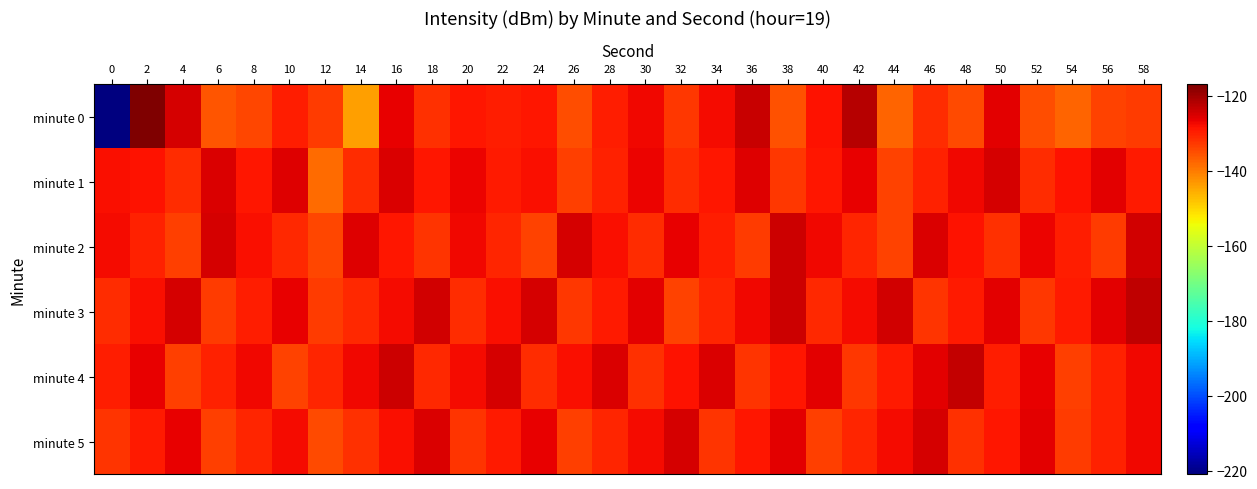

Reading left to right, what are all the values shown in this chart?

minute 0: 0=-221.0	2=-116.9	4=-124.7	6=-136.0	8=-134.1	10=-129.9	12=-133.2	14=-144.2	16=-126.5	18=-131.9	20=-128.9	22=-129.6	24=-128.8	26=-134.8	28=-129.7	30=-127.4	32=-132.5	34=-127.8	36=-123.7	38=-135.6	40=-128.4	42=-121.9	44=-137.4	46=-131.3	48=-134.8	50=-126.1	52=-135.0	54=-137.3	56=-133.9	58=-132.9
minute 1: 0=-128.1	2=-128.6	4=-131.5	6=-125.2	8=-128.8	10=-125.7	12=-138.1	14=-131.4	16=-125.4	18=-128.7	20=-126.8	22=-129.4	24=-128.0	26=-133.2	28=-130.1	30=-126.8	32=-131.2	34=-128.9	36=-125.7	38=-132.5	40=-129.0	42=-126.3	44=-133.8	46=-130.1	48=-127.5	50=-124.8	52=-131.2	54=-128.6	56=-125.9	58=-129.2
minute 2: 0=-127.5	2=-130.2	4=-133.5	6=-124.7	8=-127.9	10=-131.1	12=-134.3	14=-125.6	16=-128.8	18=-132.0	20=-127.2	22=-130.5	24=-133.7	26=-124.9	28=-128.1	30=-131.3	32=-126.6	34=-129.8	36=-133.0	38=-124.2	40=-127.5	42=-130.7	44=-133.9	46=-125.1	48=-128.3	50=-131.6	52=-126.8	54=-129.9	56=-133.1	58=-124.3
minute 3: 0=-131.5	2=-128.2	4=-125.0	6=-132.8	8=-129.6	10=-126.3	12=-133.1	14=-130.9	16=-127.7	18=-124.5	20=-131.2	22=-128.0	24=-124.8	26=-132.6	28=-129.3	30=-126.1	32=-133.9	34=-130.7	36=-127.5	38=-124.2	40=-131.0	42=-127.8	44=-124.6	46=-132.3	48=-129.1	50=-125.9	52=-132.7	54=-129.5	56=-126.2	58=-123.0
minute 4: 0=-129.9	2=-126.7	4=-133.4	6=-130.2	8=-127.1	10=-133.9	12=-130.7	14=-127.4	16=-124.2	18=-131.1	20=-127.9	22=-124.7	24=-131.4	26=-128.2	28=-125.1	30=-131.9	32=-128.7	34=-125.4	36=-132.2	38=-129.1	40=-125.9	42=-132.7	44=-129.4	46=-126.2	48=-123.1	50=-129.9	52=-126.7	54=-133.4	56=-130.2	58=-127.1
minute 5: 0=-132.1	2=-129.2	4=-126.3	6=-133.4	8=-130.6	10=-127.7	12=-134.8	14=-131.9	16=-128.0	18=-125.1	20=-132.2	22=-129.3	24=-126.4	26=-133.6	28=-130.7	30=-127.8	32=-124.9	34=-132.0	36=-129.1	38=-126.2	40=-133.3	42=-130.4	44=-127.6	46=-124.7	48=-131.8	50=-128.9	52=-126.0	54=-133.1	56=-130.2	58=-127.3